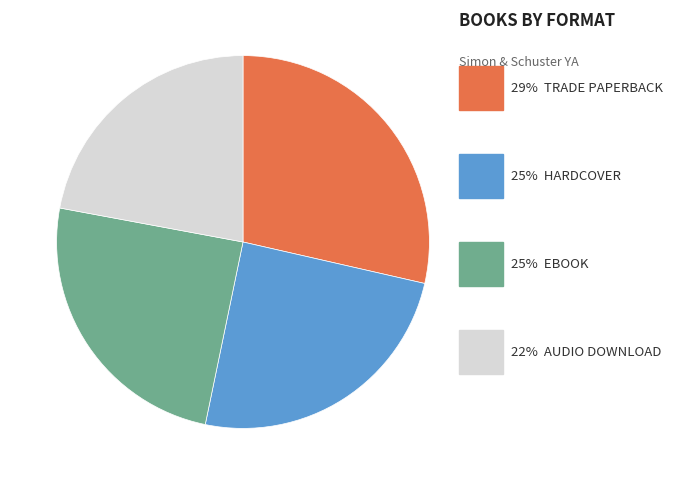

Is there any slice that represents more than half of the pie?

No